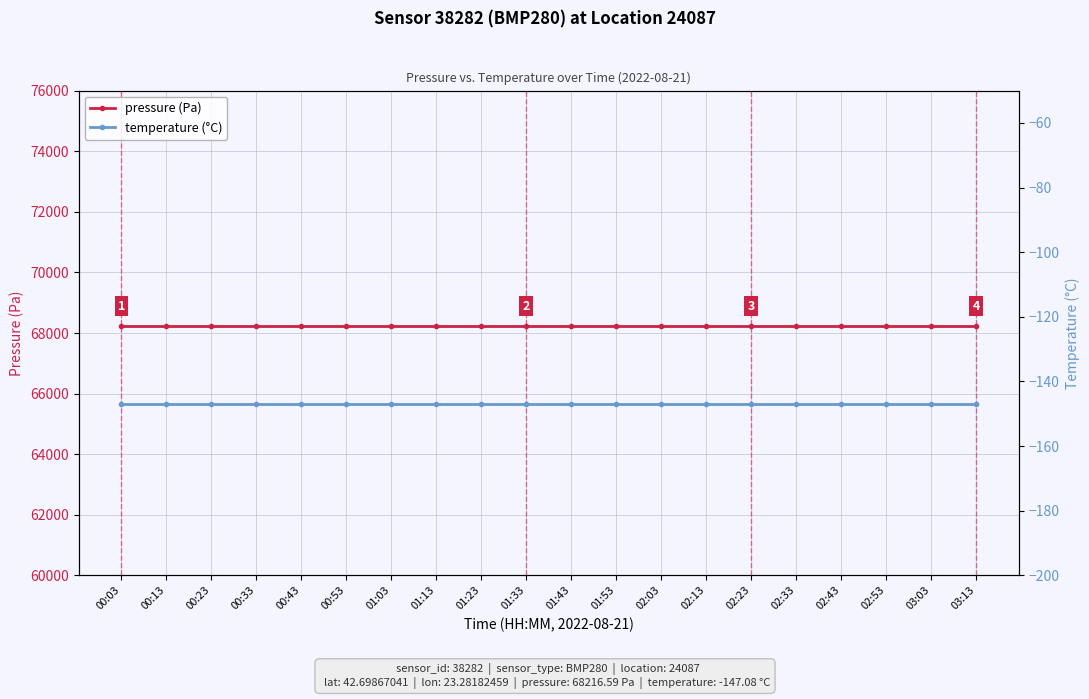

At how many categories does at least one series exceed 11806?

20